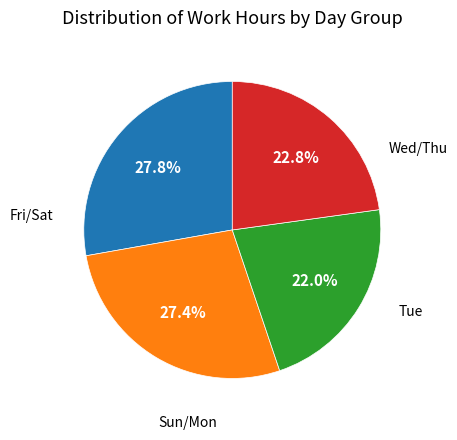

How many segments does this pie chart have?

4